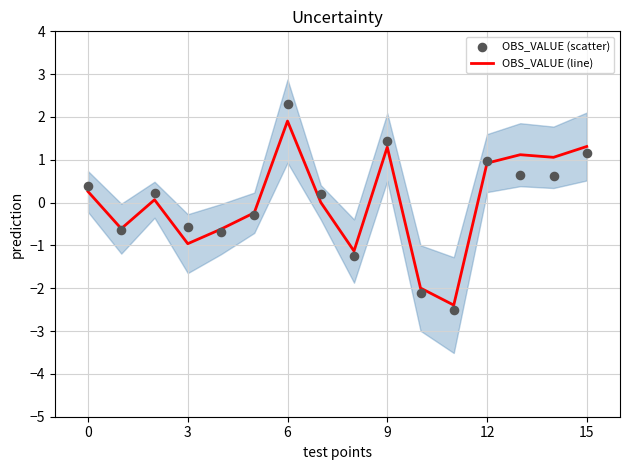

Which series contains the highest Y value?

OBS_VALUE (scatter)